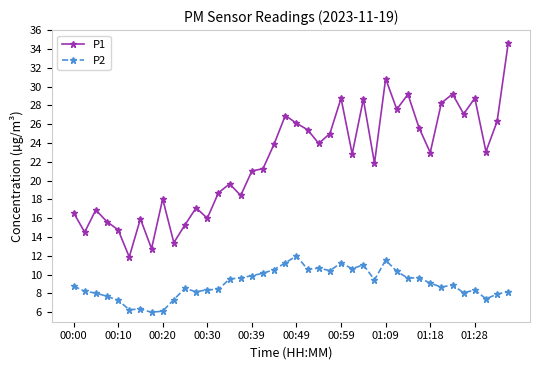

What is the lowest value of the P2 series?

6.0